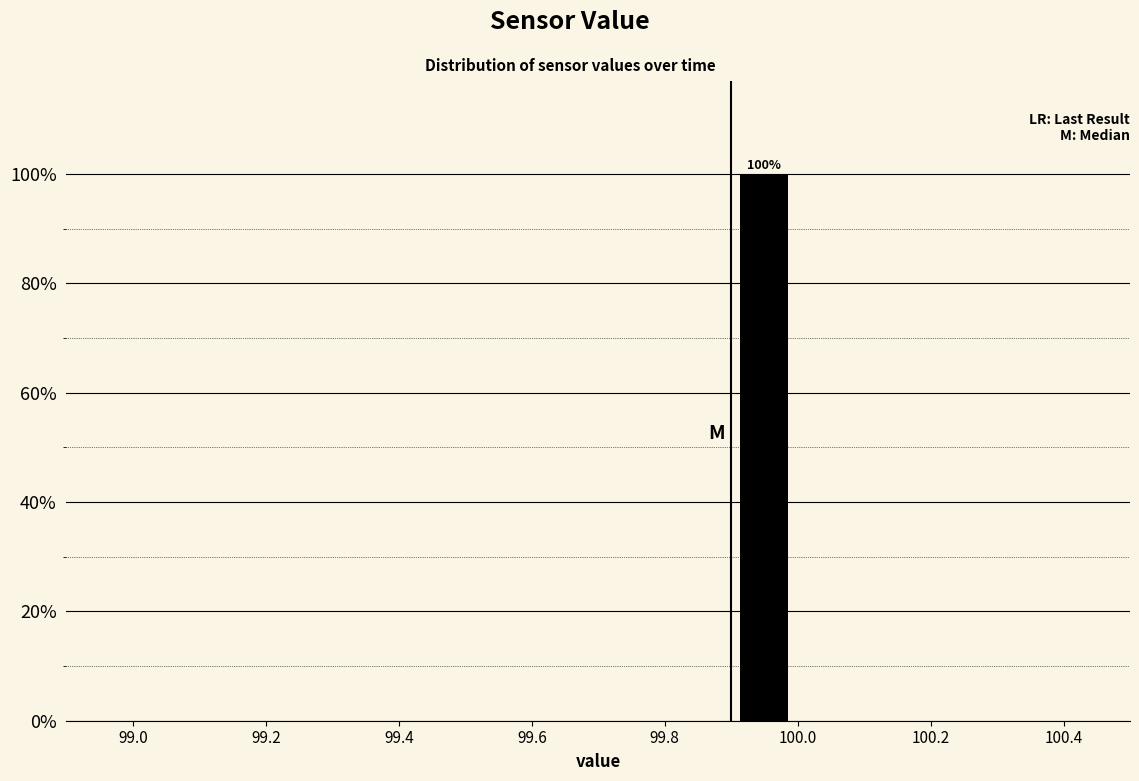

Over which range of the x-axis is the bar tallest?

99.9 to 100.0